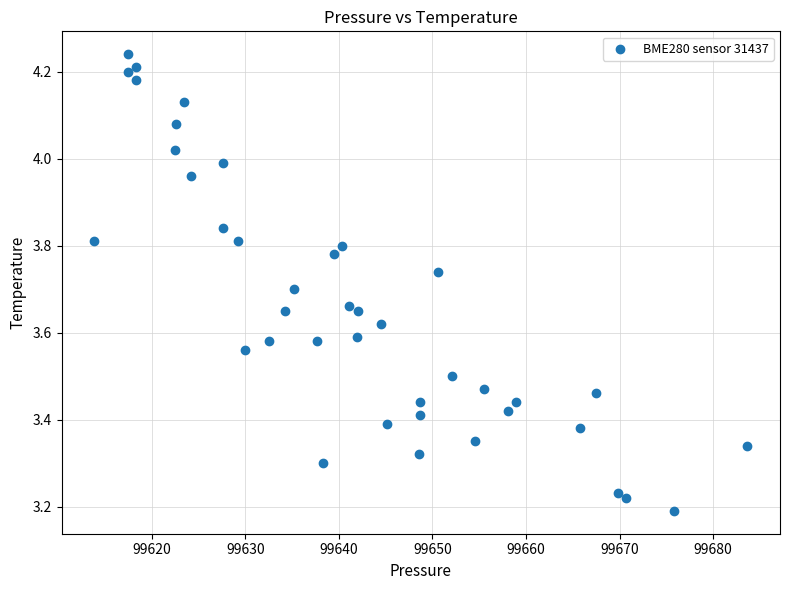

What is the range of X values (max minus min)?

69.8